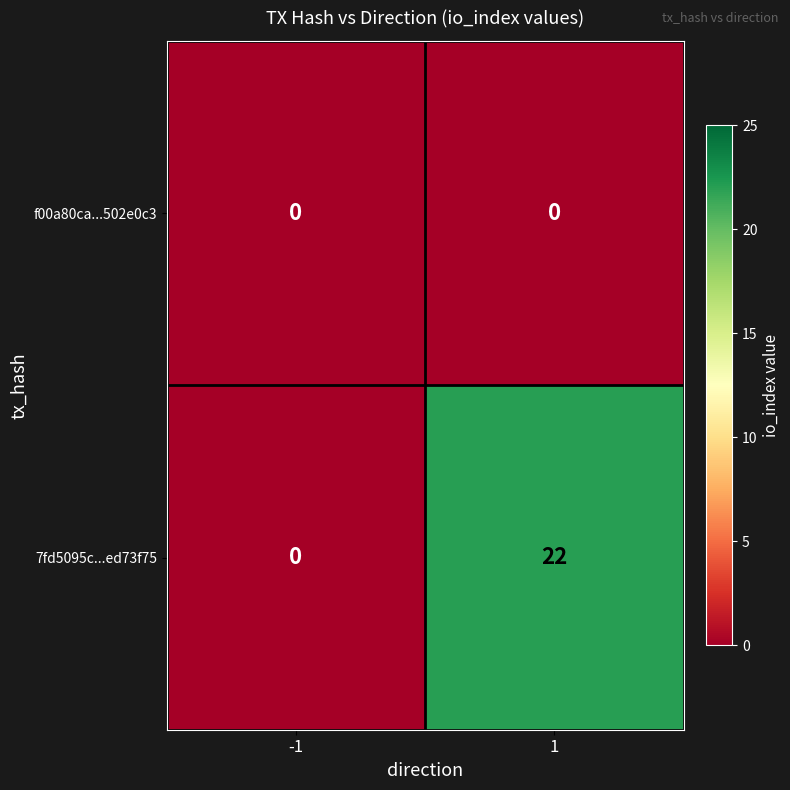

Reading left to right, extract all data points from this chart.

f00a80ca...502e0c3: 0	0
7fd5095c...ed73f75: 0	22